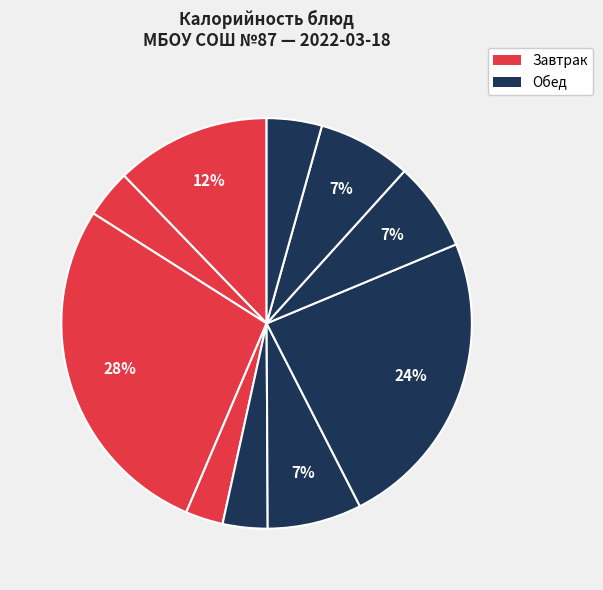

How many slices are in this pie chart?

10